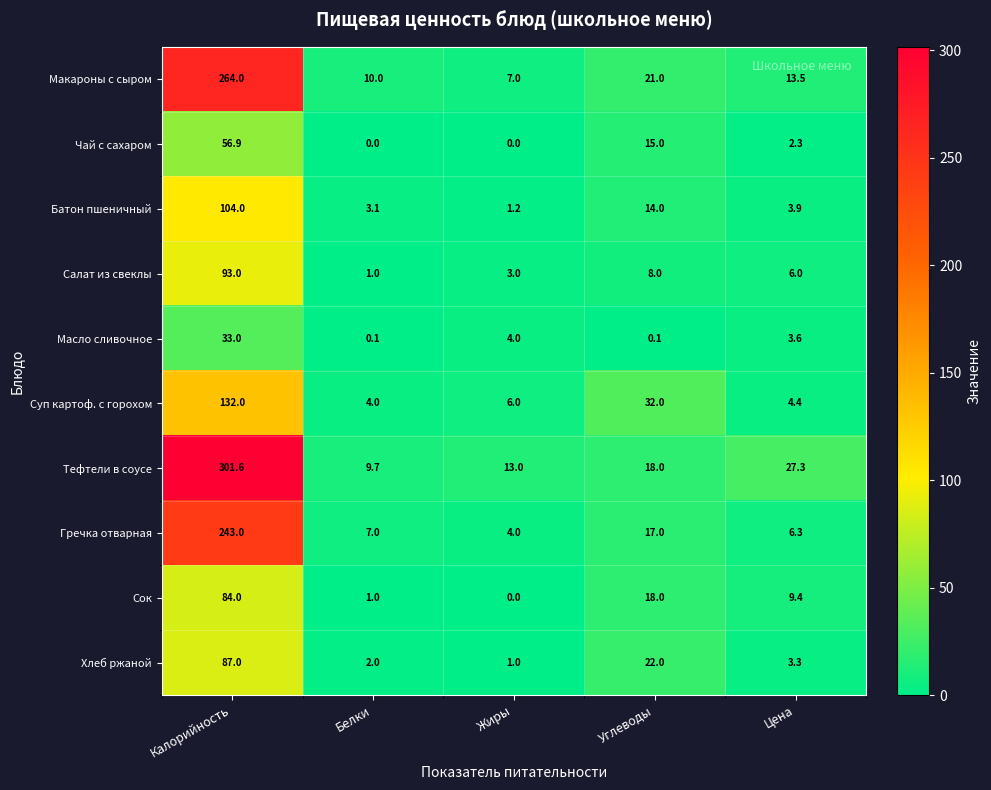

The Батон пшеничный series shows 3.9 at Цена. True or false?

True